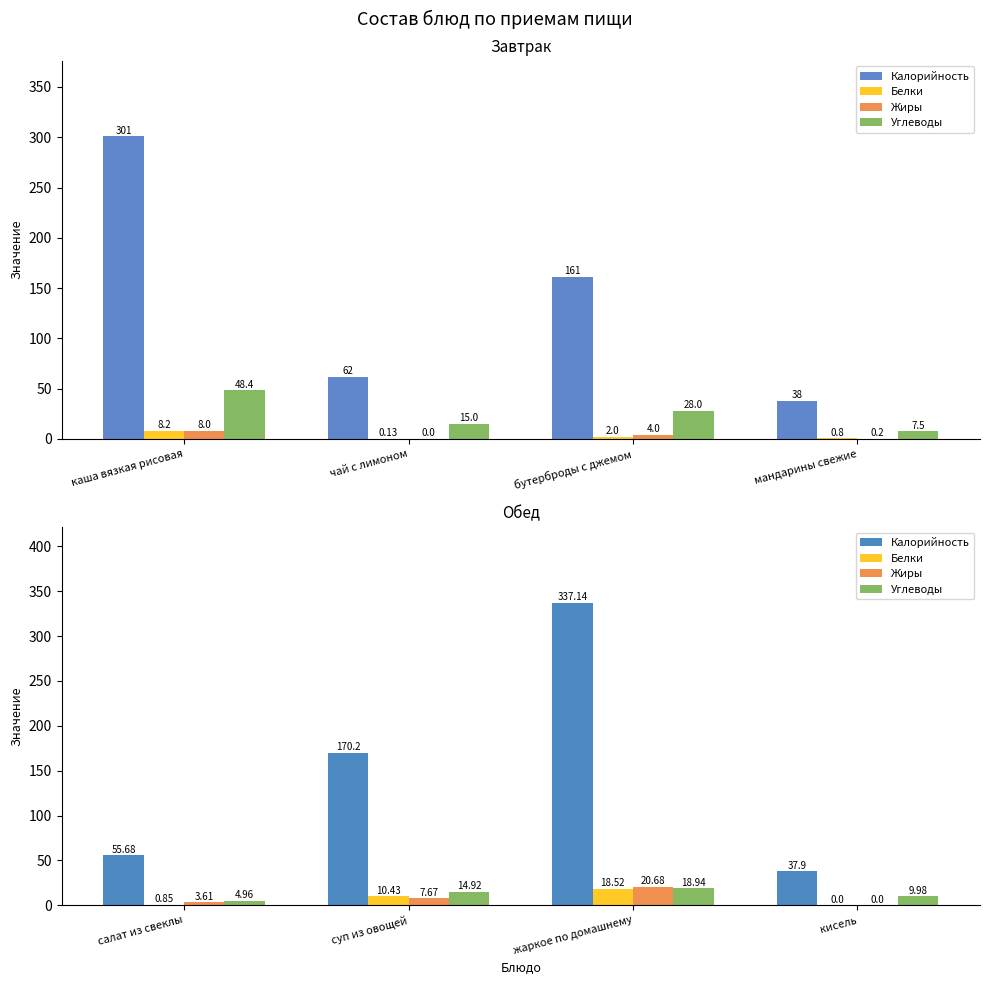

What is the value of the Калорийность bar at the 2nd from the left?

170.2